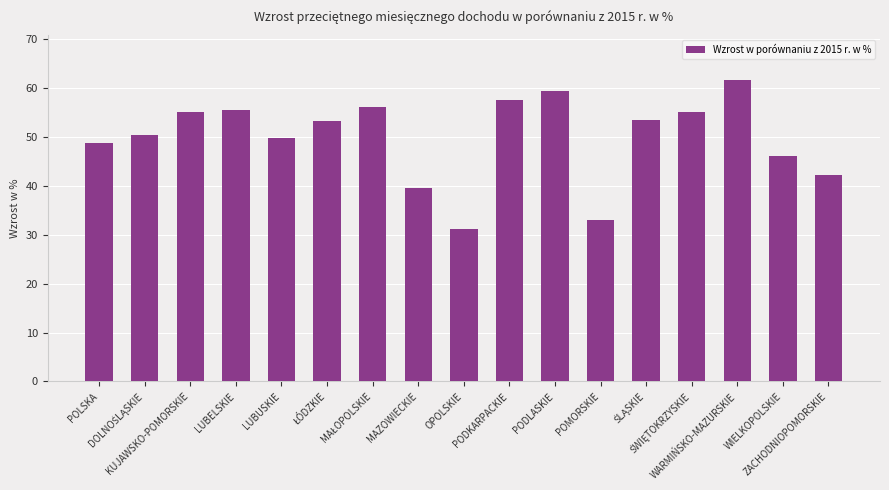

What is the greatest value displayed?

61.6